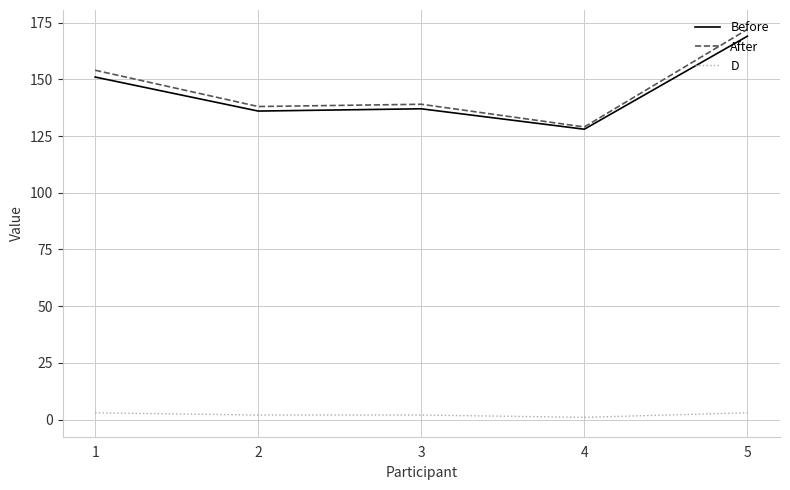

Is the value of D at 5 greater than the value of Before at 2?

No